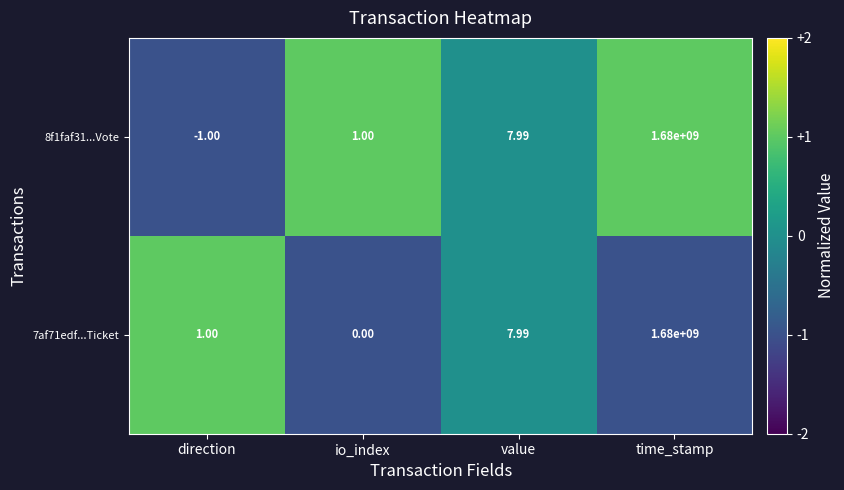

At which category does the chart reach its minimum across all series?

direction